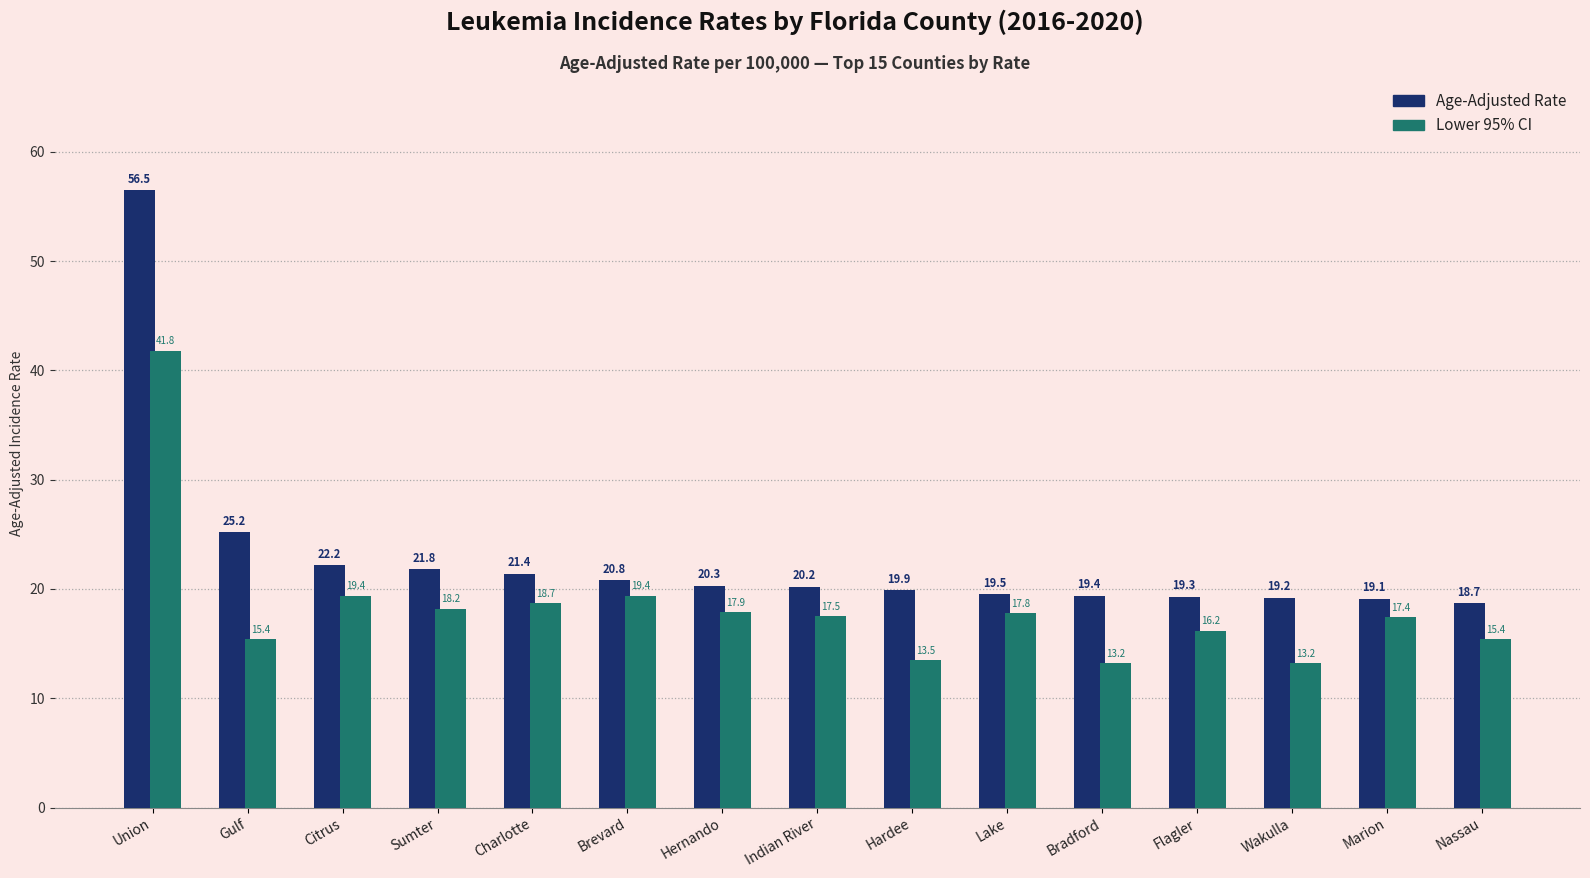

True or false: Age-Adjusted Rate has a value of 33.0 at Charlotte.

False